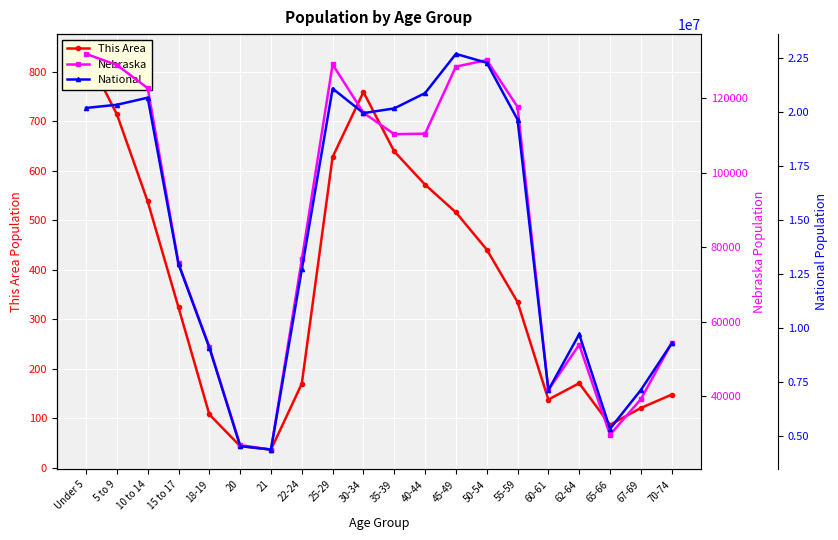

How many lines are shown in the chart?

3